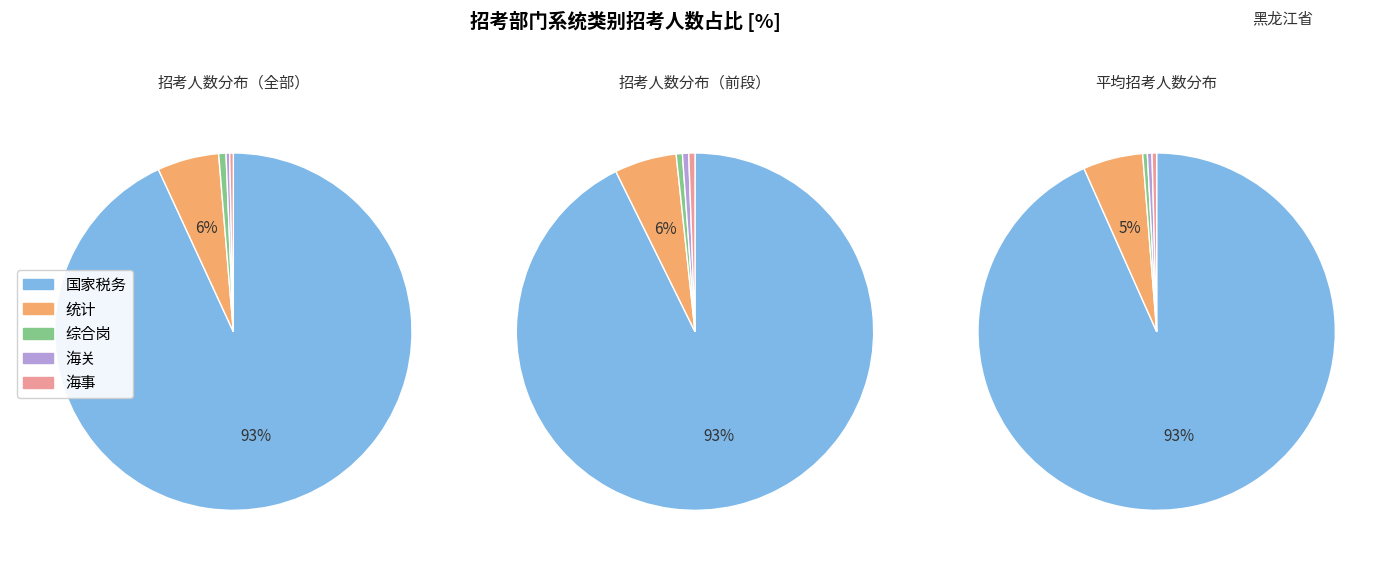

Combined, what portion of the pie is 哈尔滨海关 and 黑龙江海事局?

0.7%